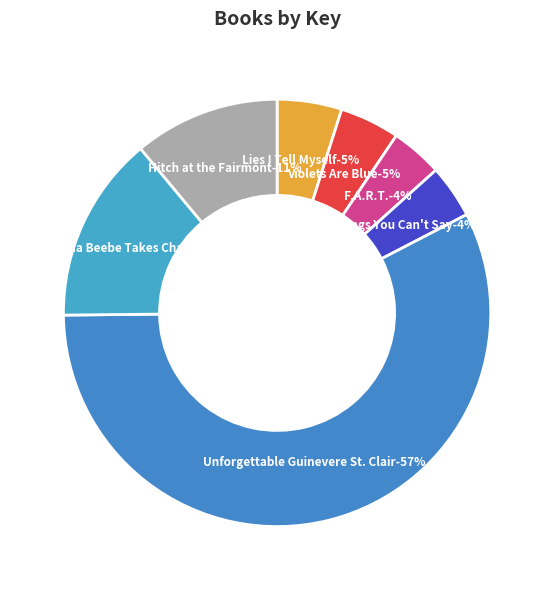

Which category has the smallest portion of the pie?

F.A.R.T.